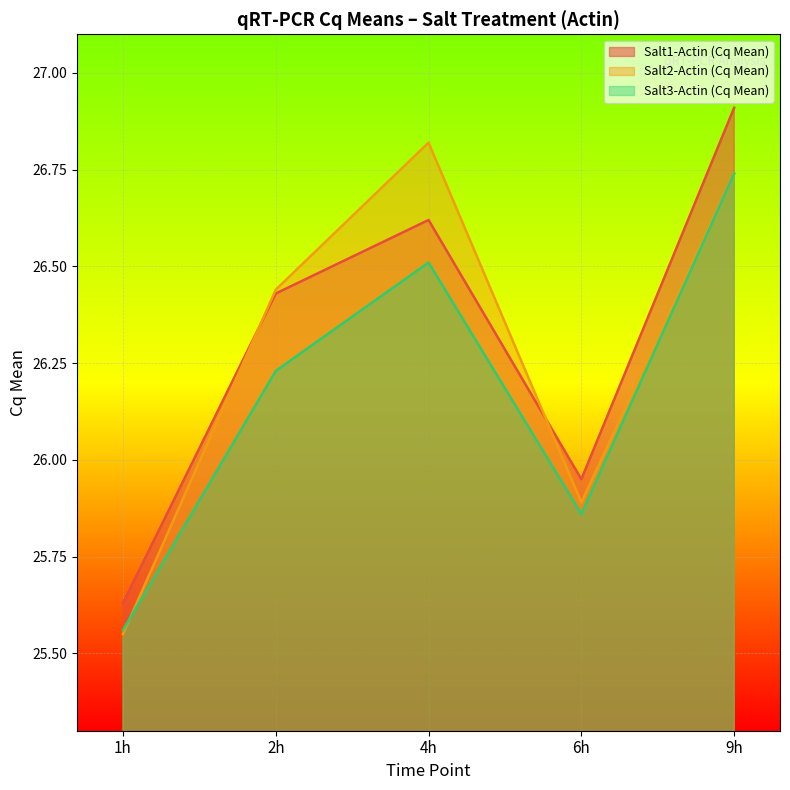

What is the spread (max minus min) of values at 9h?

0.2